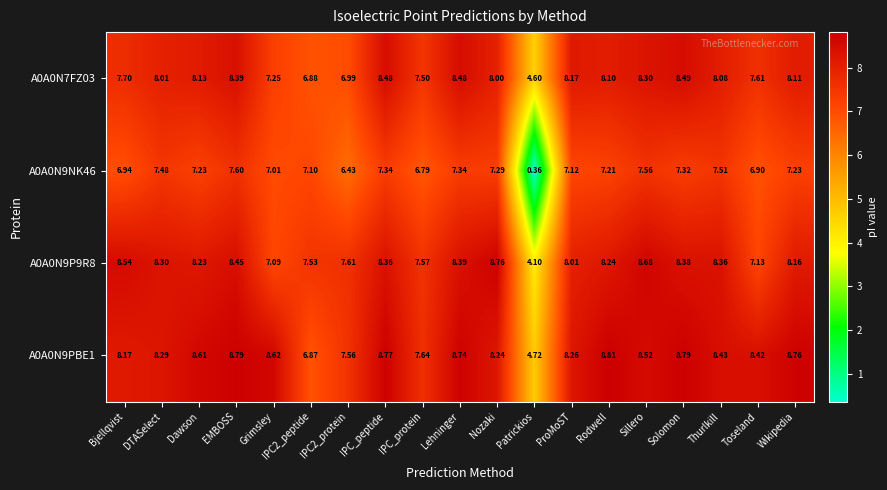

Which category has the highest value across all series?

Rodwell